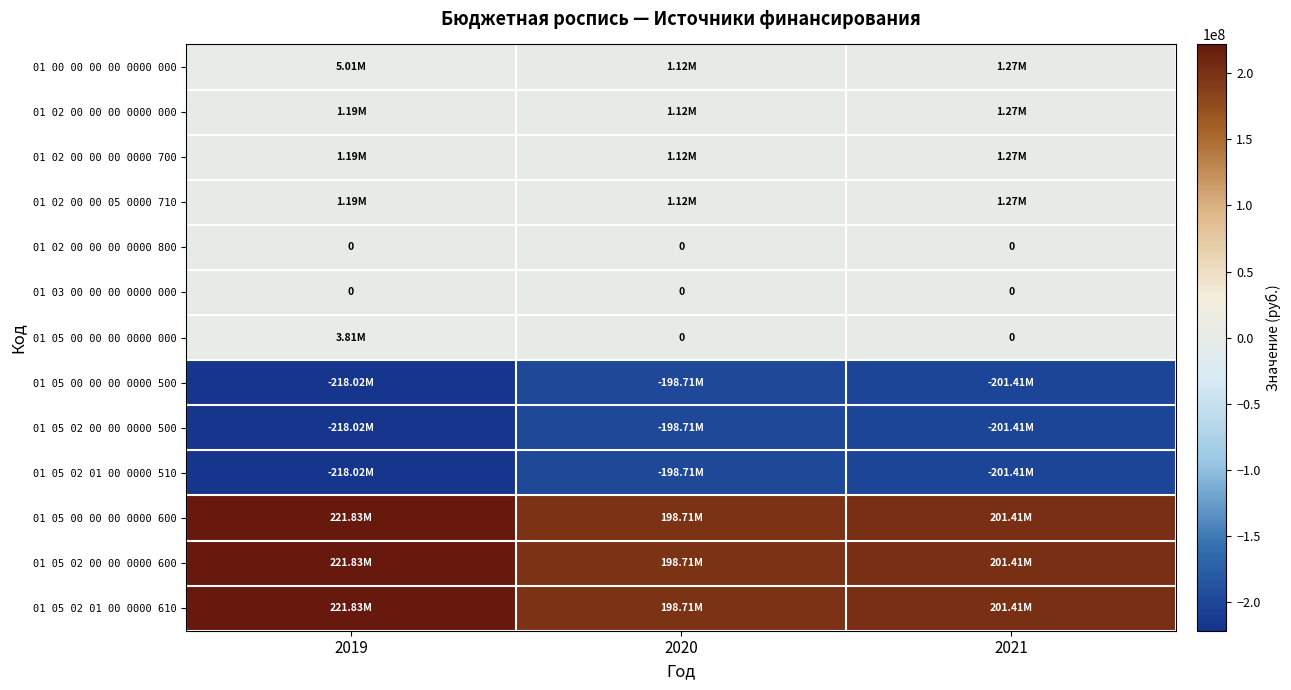

What is the total value across all series at 2019?

23847500.0